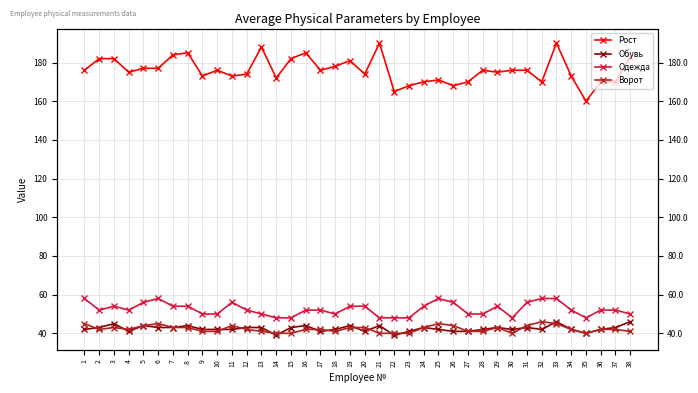

True or false: Ворот has more than 1 points higher than both neighbors.

True